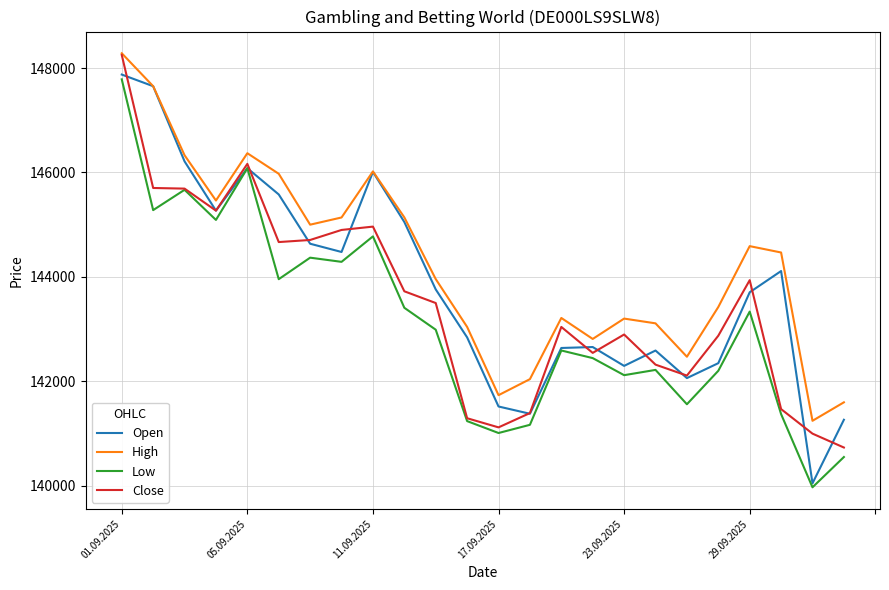

Does the chart have visible grid lines?

Yes